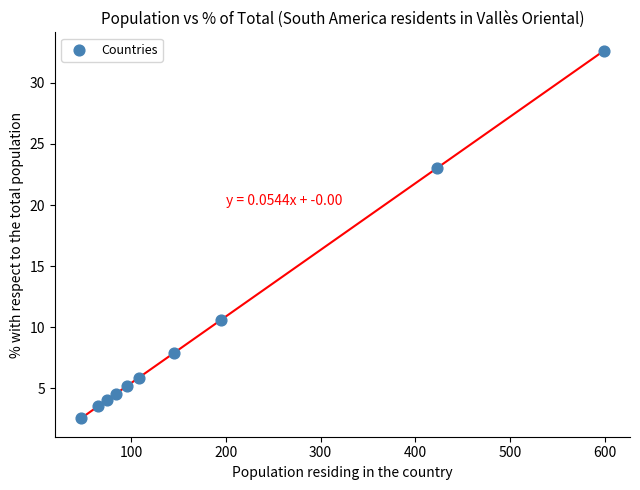

What Y value in the scatter plot is closest to 17?

23.0